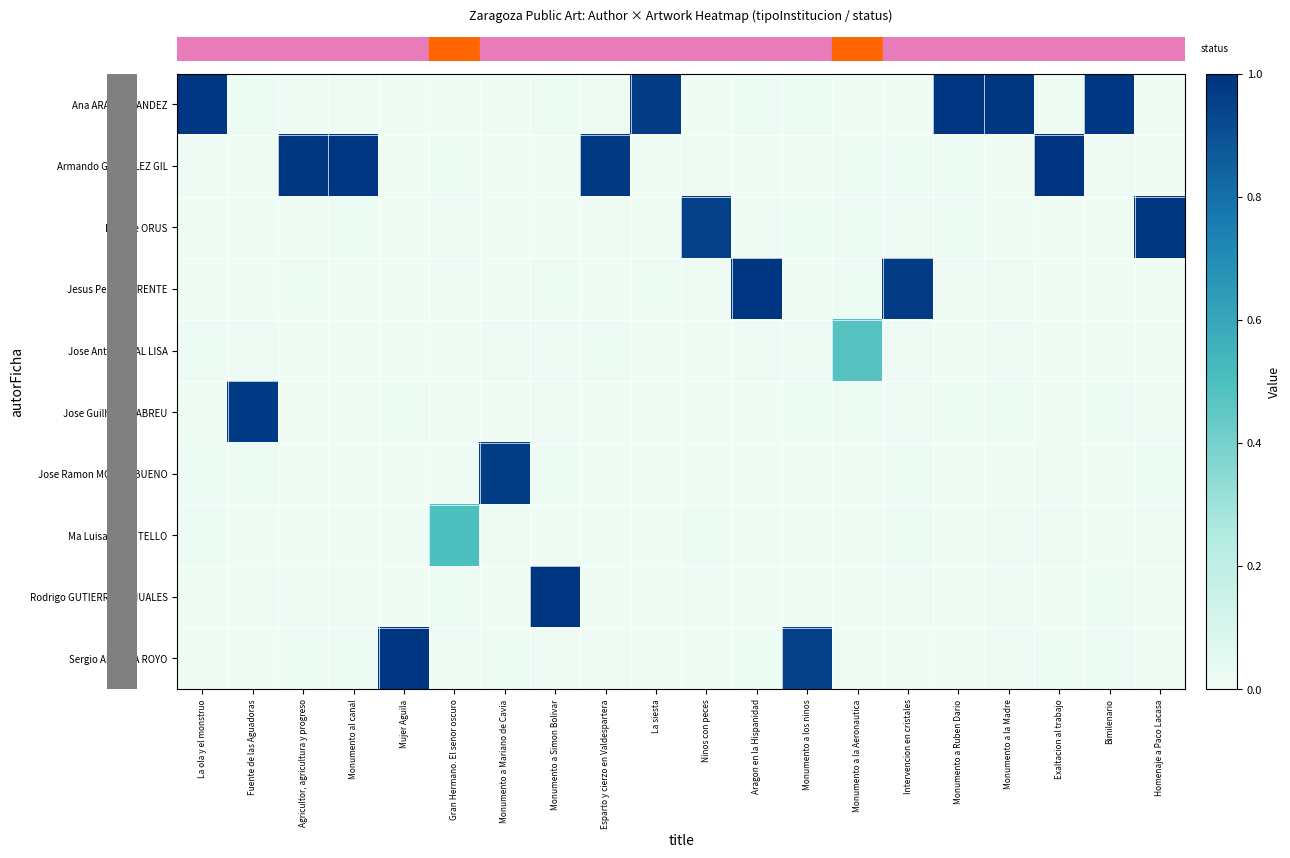

How many series are shown in this chart?

10